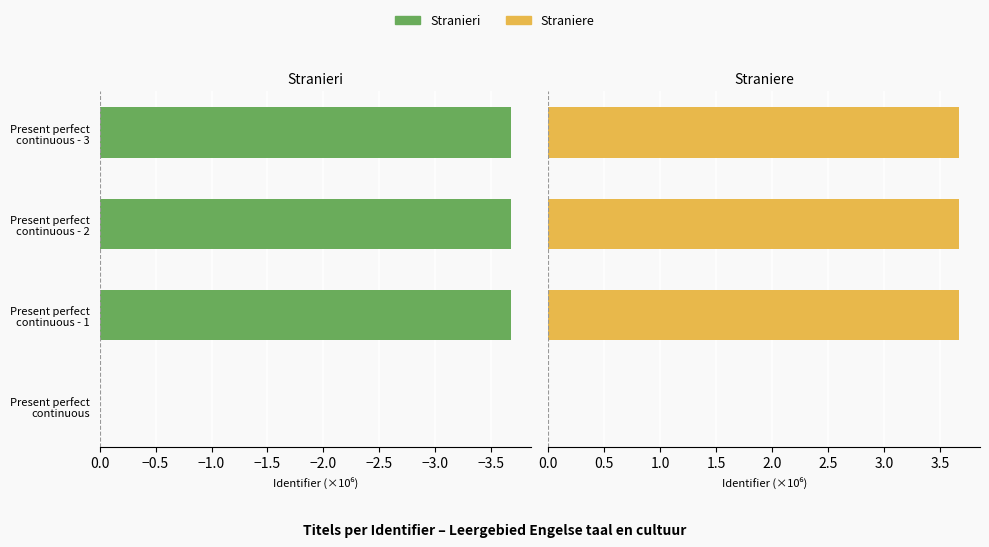

Reading right to left, what are all the values shown in this chart?

Stranieri: -3.7	-3.7	-3.7	0.0
Straniere: 3.7	3.7	3.7	0.0